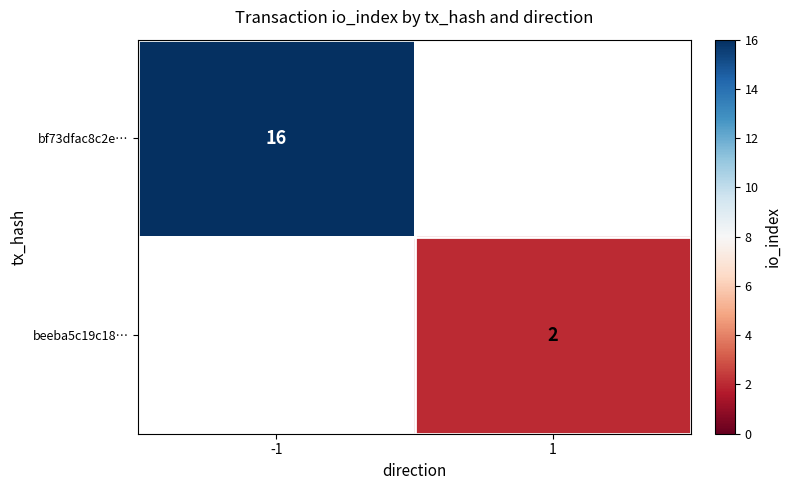

Is the value of bf73dfac8c2e… at -1 greater than the value of beeba5c19c18… at 1?

Yes